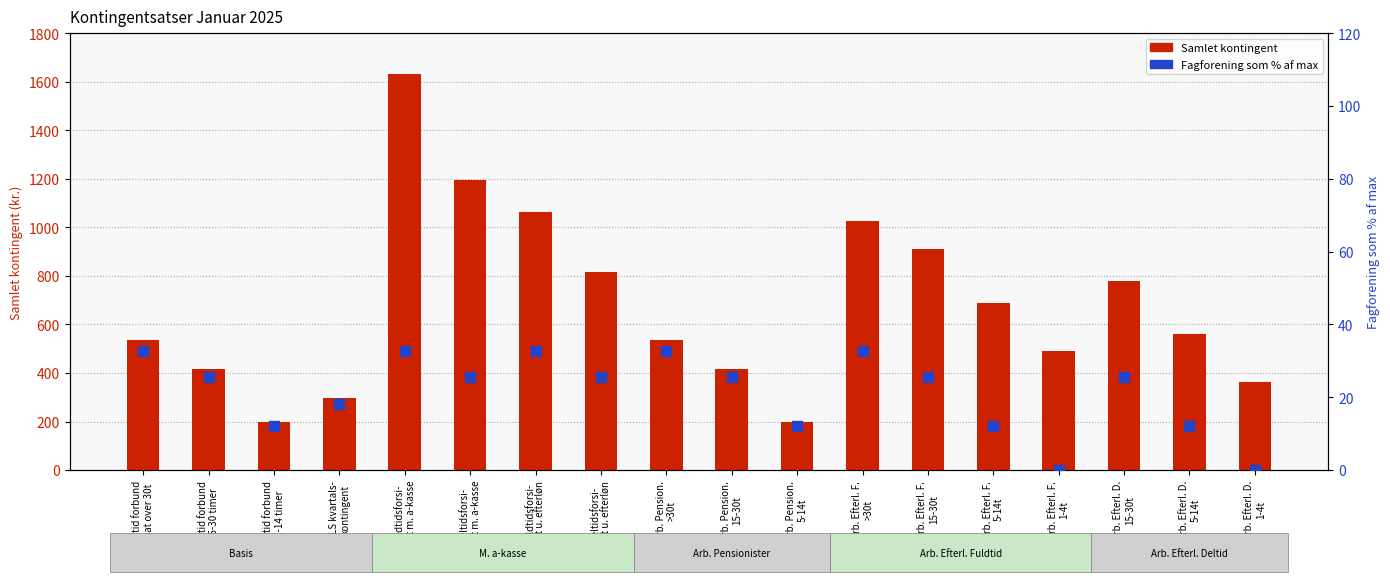

At which category is the sum across all series the highest?

Fuldtidsforsi-
kret m. a-kasse